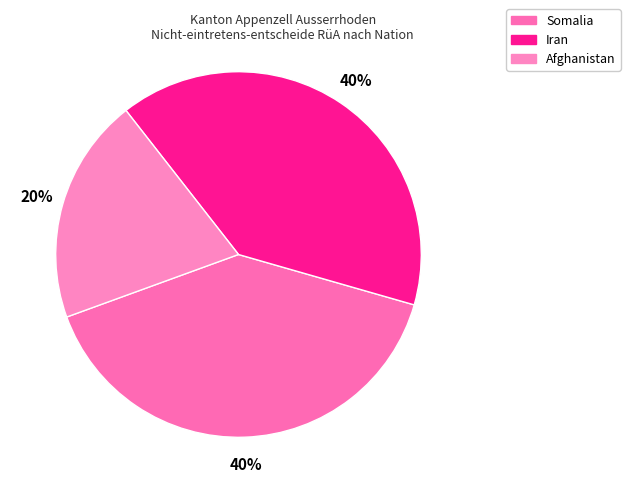

How much of the chart is everything except Afghanistan?

80.0%